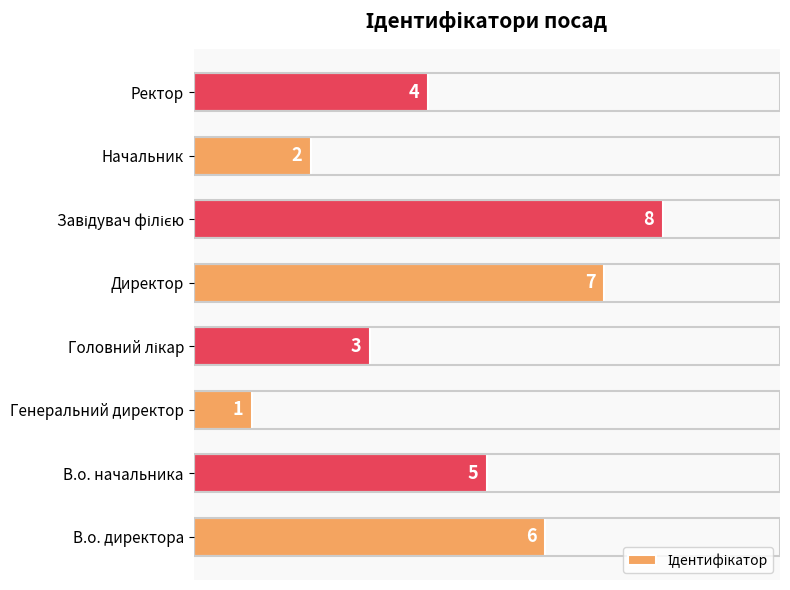

The chart shows a value of 7 at Директор. True or false?

True